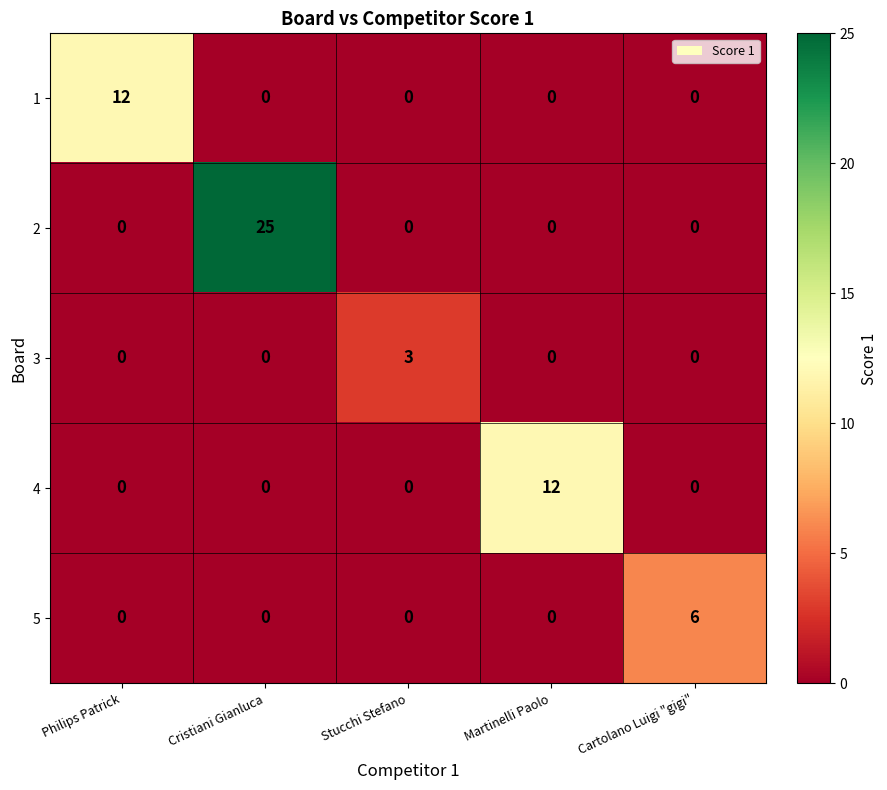

Reading left to right, transcribe all the data shown in this chart.

1: Philips Patrick=12	Cristiani Gianluca=0	Stucchi Stefano=0	Martinelli Paolo=0	Cartolano Luigi "gigi"=0
2: Philips Patrick=0	Cristiani Gianluca=25	Stucchi Stefano=0	Martinelli Paolo=0	Cartolano Luigi "gigi"=0
3: Philips Patrick=0	Cristiani Gianluca=0	Stucchi Stefano=3	Martinelli Paolo=0	Cartolano Luigi "gigi"=0
4: Philips Patrick=0	Cristiani Gianluca=0	Stucchi Stefano=0	Martinelli Paolo=12	Cartolano Luigi "gigi"=0
5: Philips Patrick=0	Cristiani Gianluca=0	Stucchi Stefano=0	Martinelli Paolo=0	Cartolano Luigi "gigi"=6